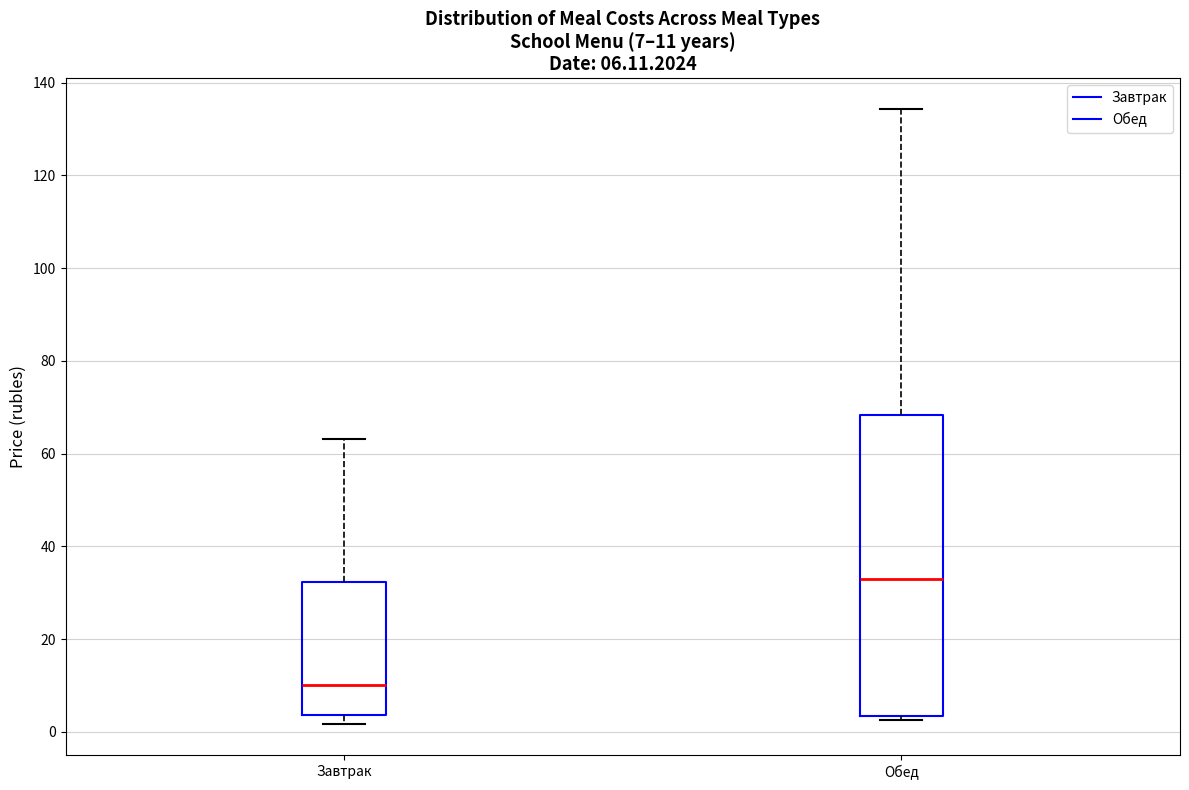

Comparing the boxes themselves (not the whiskers), which one is the tallest?

Обед